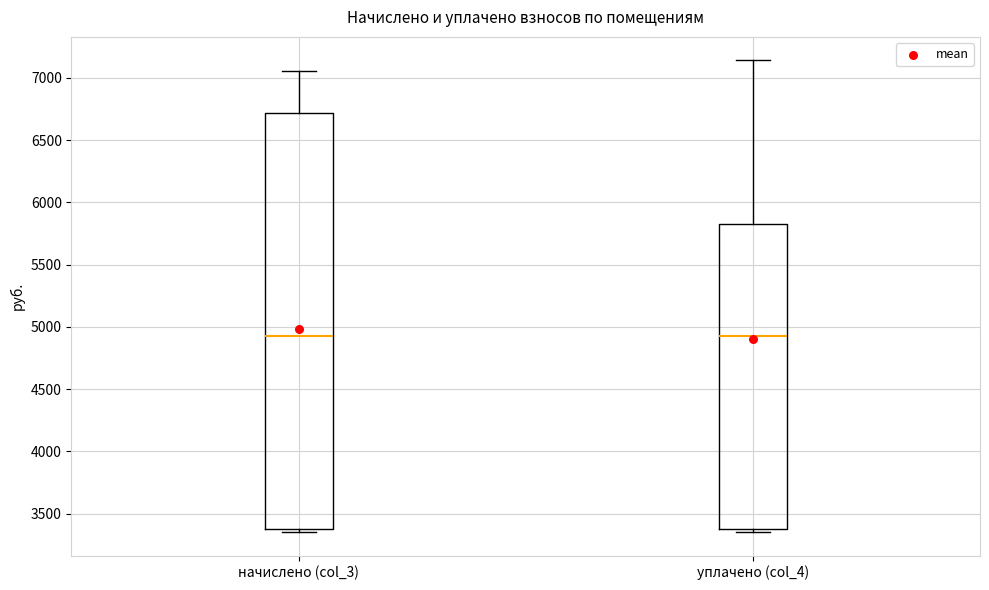

Reading left to right, read every box against the y-axis: the position of its median line, the range the box covers, and the ends of its whiskers. The values are not printed on the chart, so give them approximately, as read against the axis.

начислено (col_3): median 4950, box 3400 to 6700, whiskers 3350 to 7050
уплачено (col_4): median 4950, box 3400 to 5800, whiskers 3350 to 7150